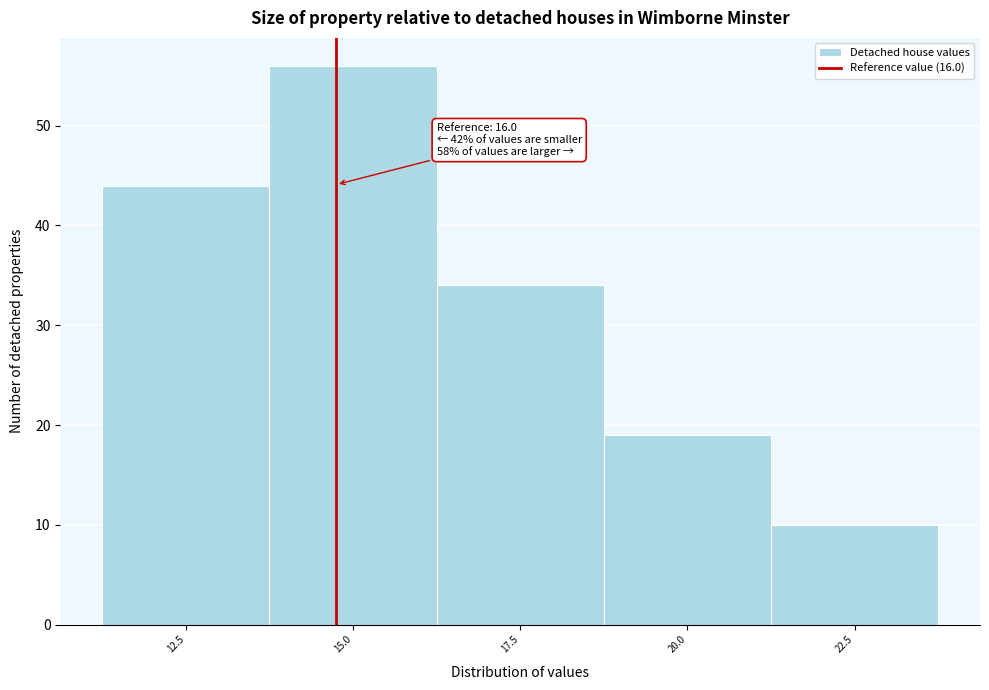

Reading right to left, list all the values displayed in this chart.

22.5=10	20.0=19	17.5=34	15.0=56	12.5=44